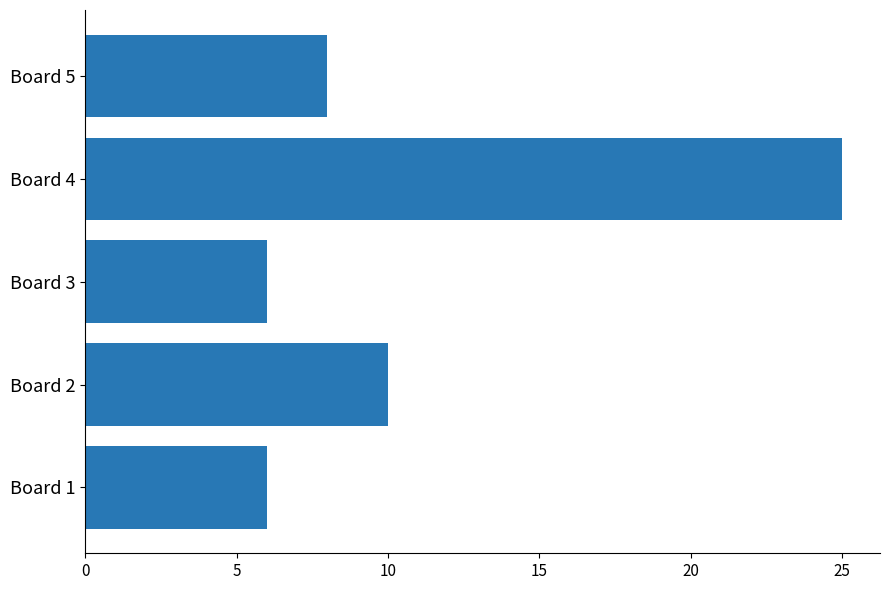

The value at Board 5 is 8. True or false?

True